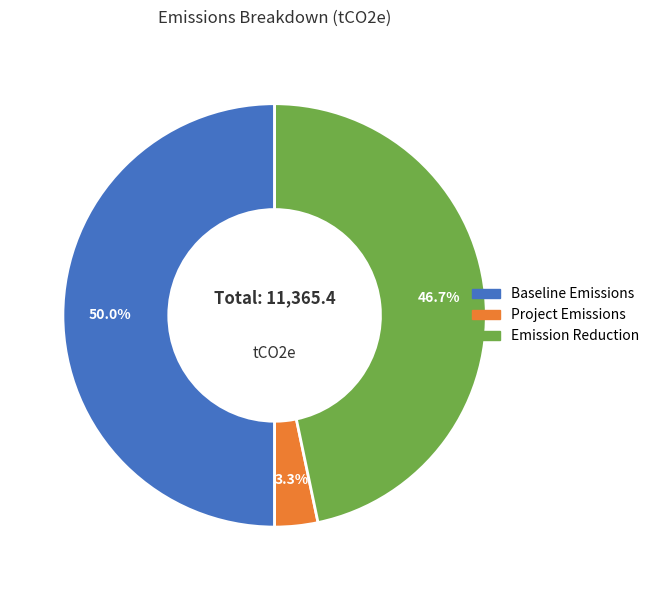

Does Project Emissions represent more than half of the total?

No